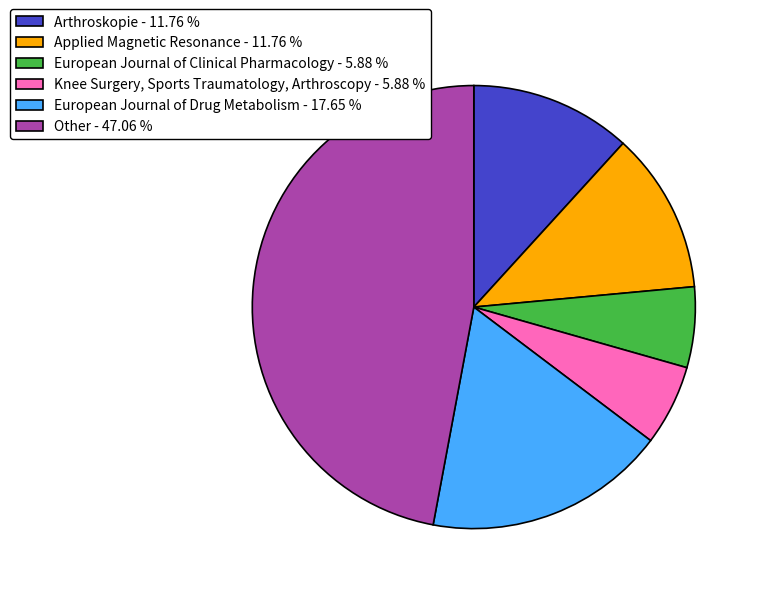

Which slice is the largest?

Other